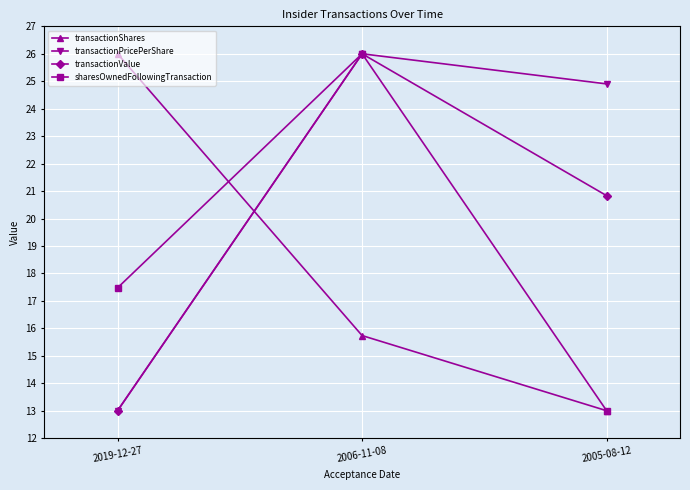

What is the spread (max minus min) of values at 2005-08-12?

11.9